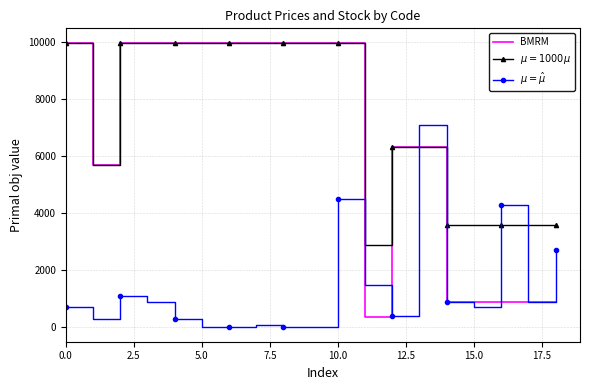

What is the greatest value displayed?

9975.0